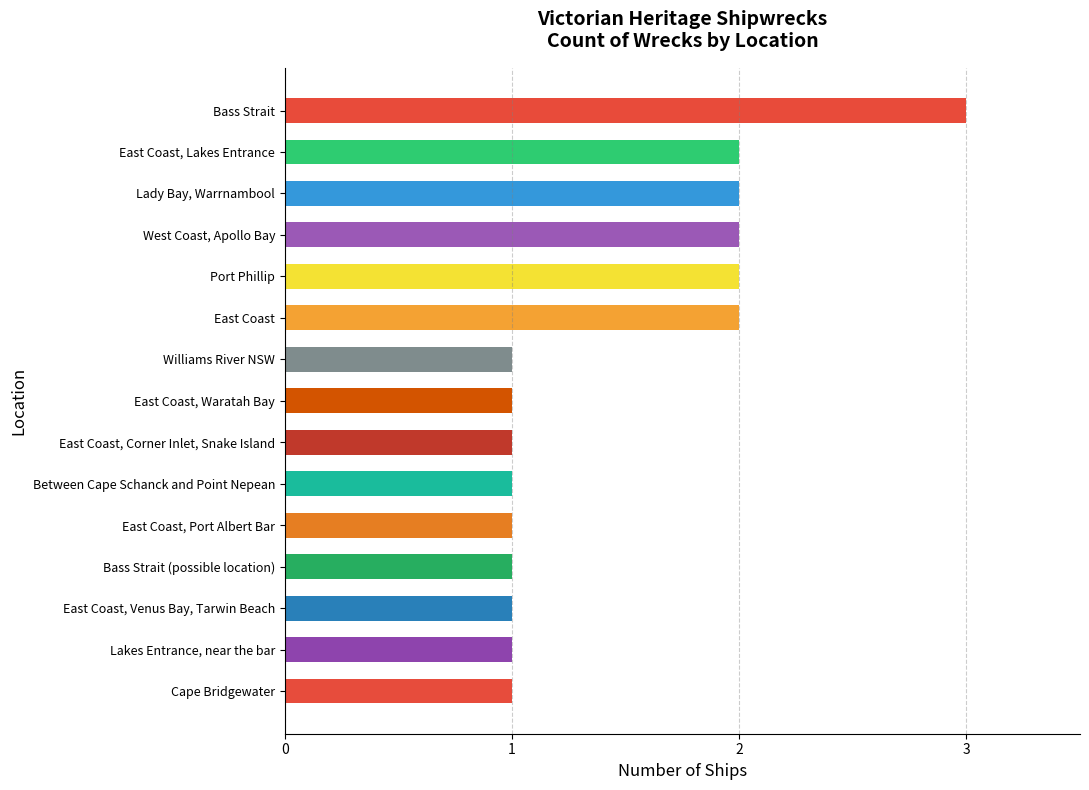

What is the smallest value displayed?

1